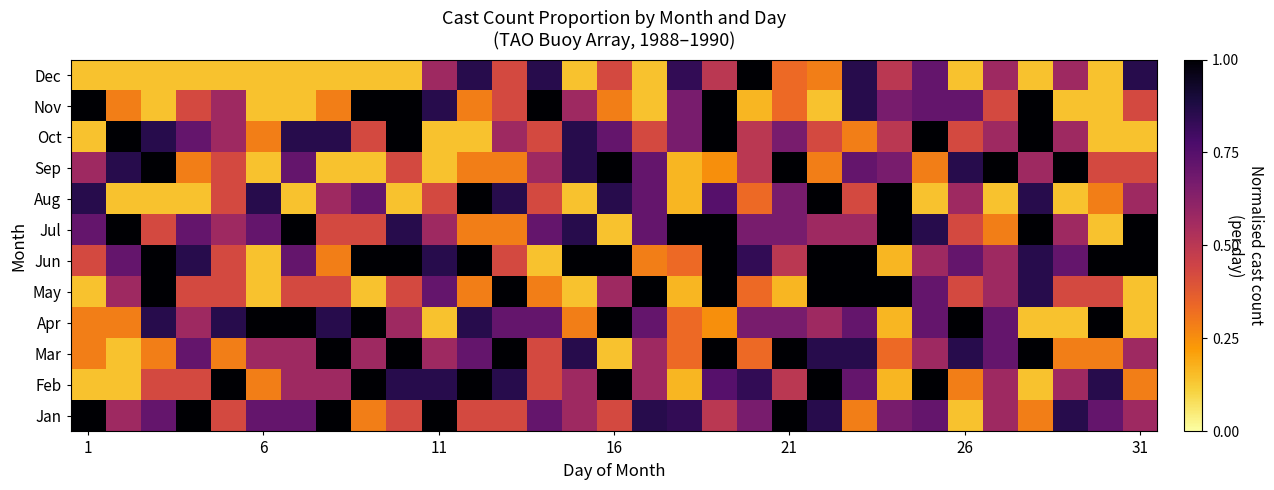

Which label corresponds to the smallest value in the chart?

26